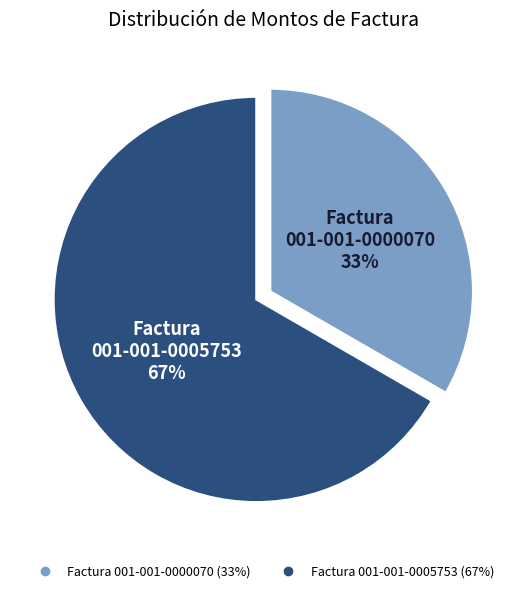

How many slices are in this pie chart?

2